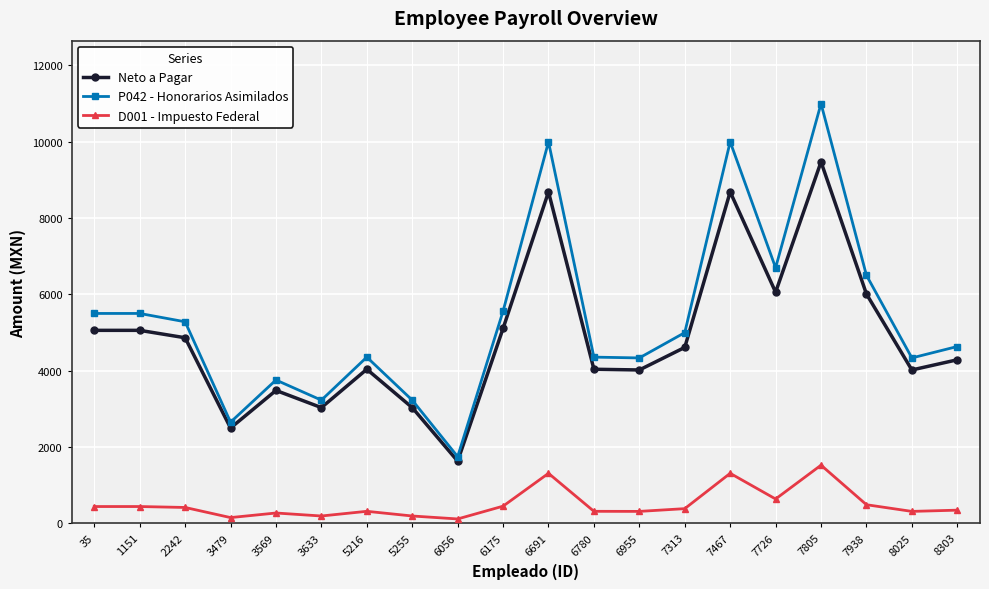

At how many categories does at least one series exceed 8857?

3